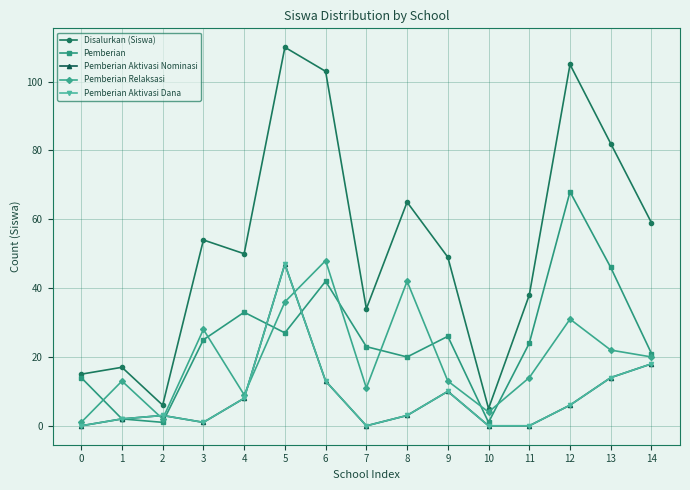

What is the value of the Pemberian Aktivasi Dana point at the 3rd from the left?

3